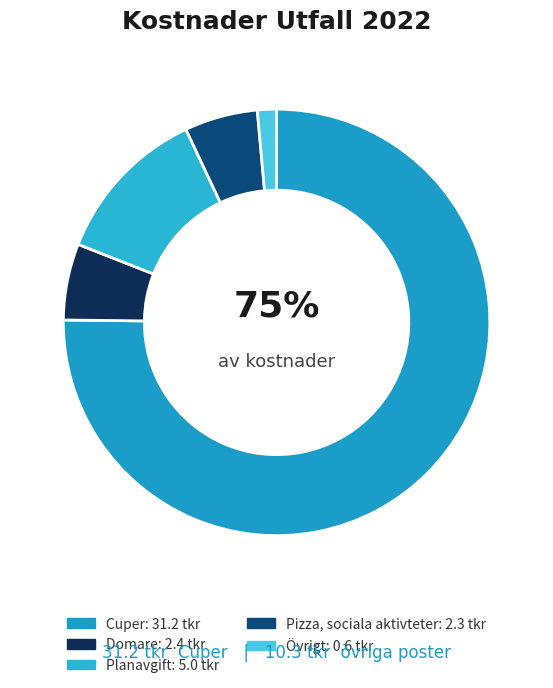

What percentage is the Pizza, sociala aktivteter slice, to the nearest percent?

6%